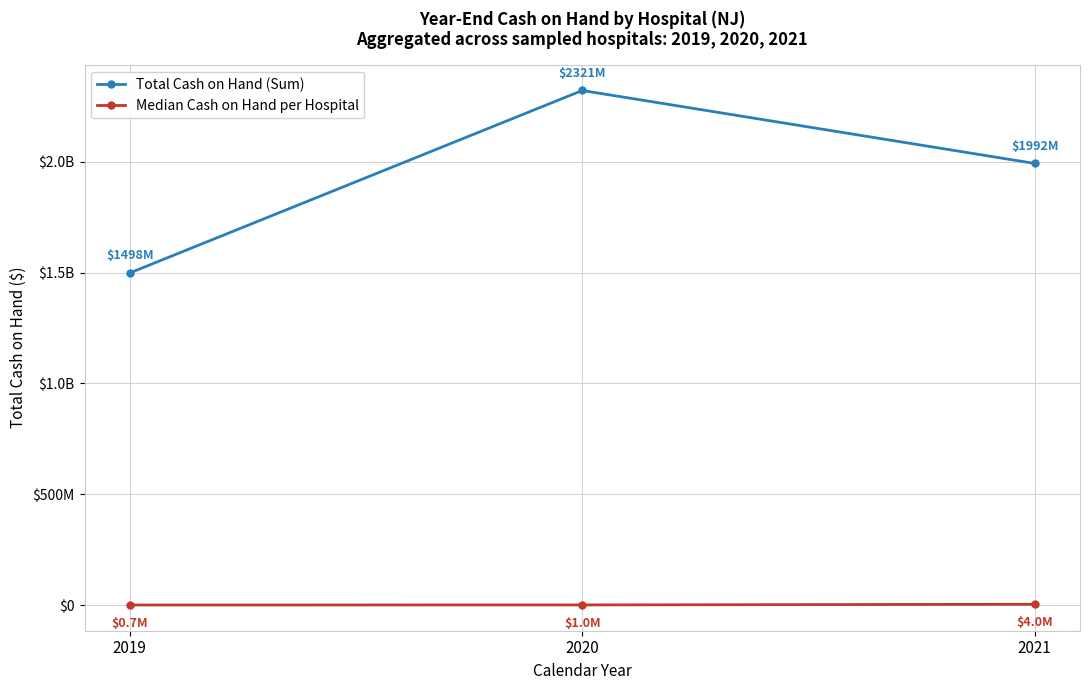

What is the value of the Median Cash on Hand per Hospital point at the 3rd from the left?

3999500